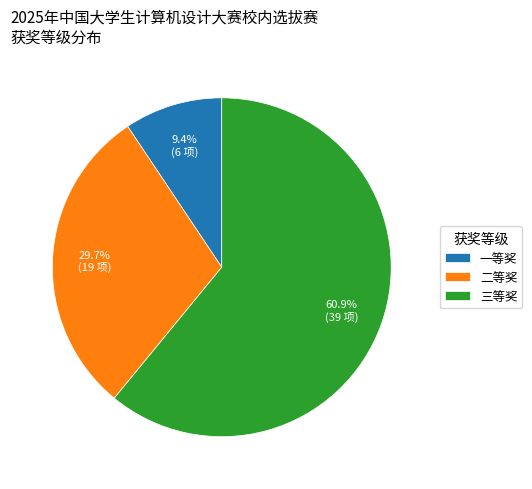

Count the number of slices in the pie.

3